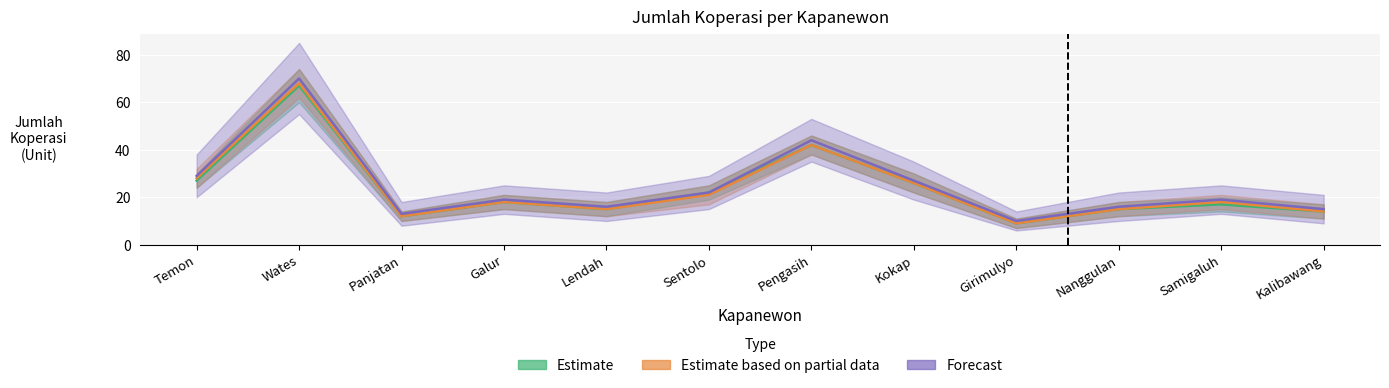

In Koperasi Aktif (2023), how many points are higher than both neighbors (excluding endpoints)?

4